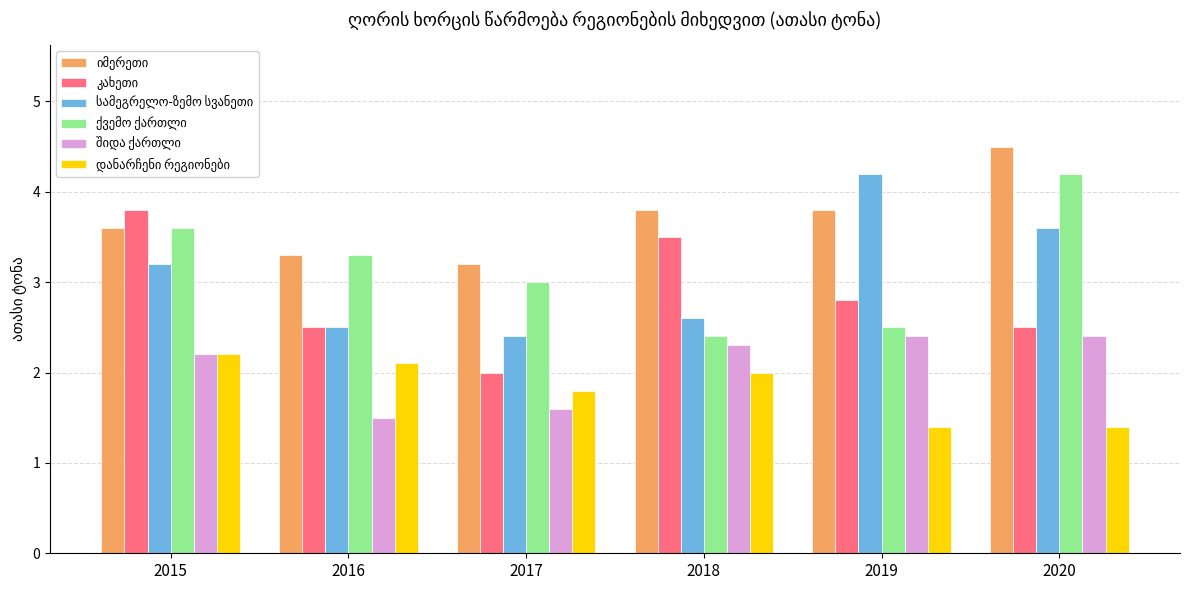

At which category does the chart reach its peak across all series?

2020